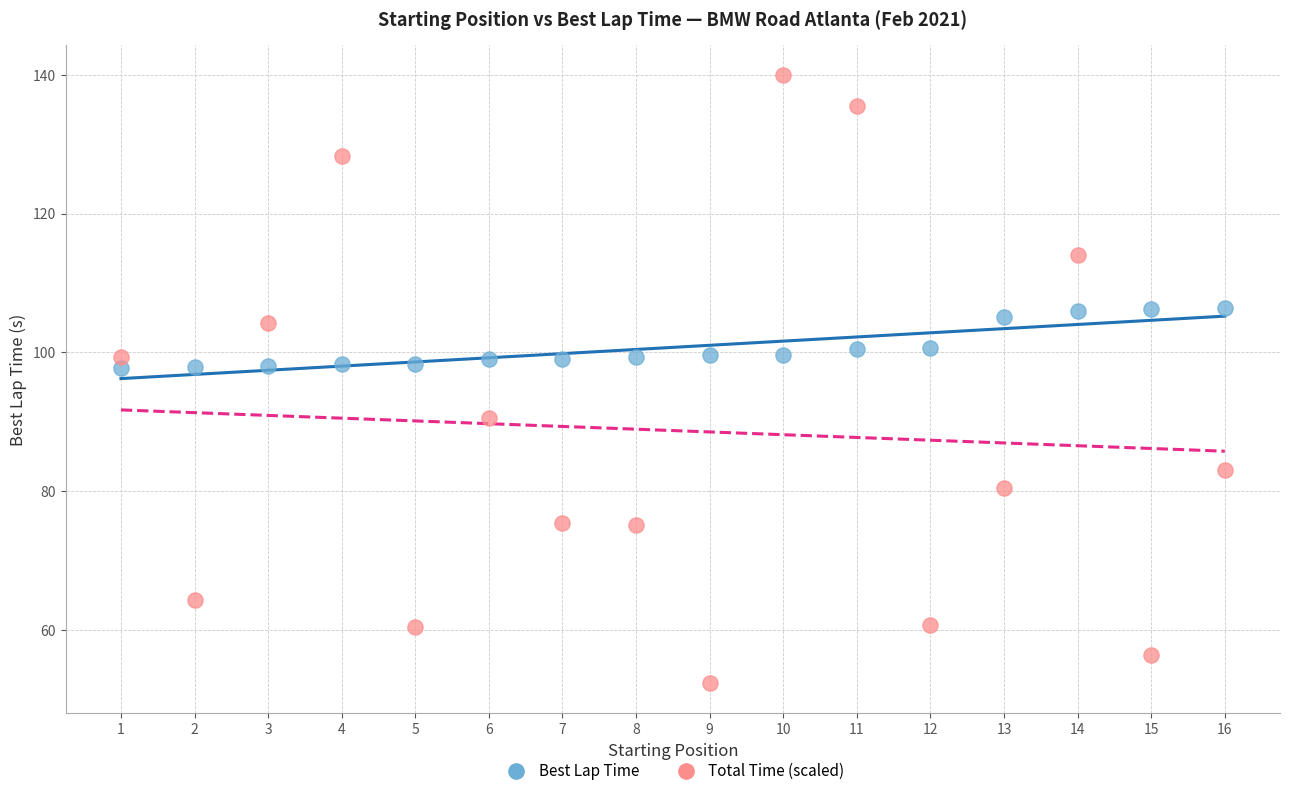

Across all data points, what is the range of Y values (max minus min)?

87.6